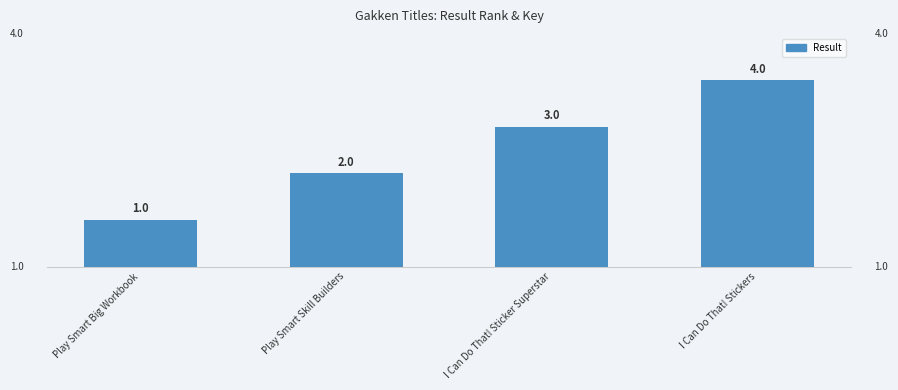

Count the number of data series in this chart.

1